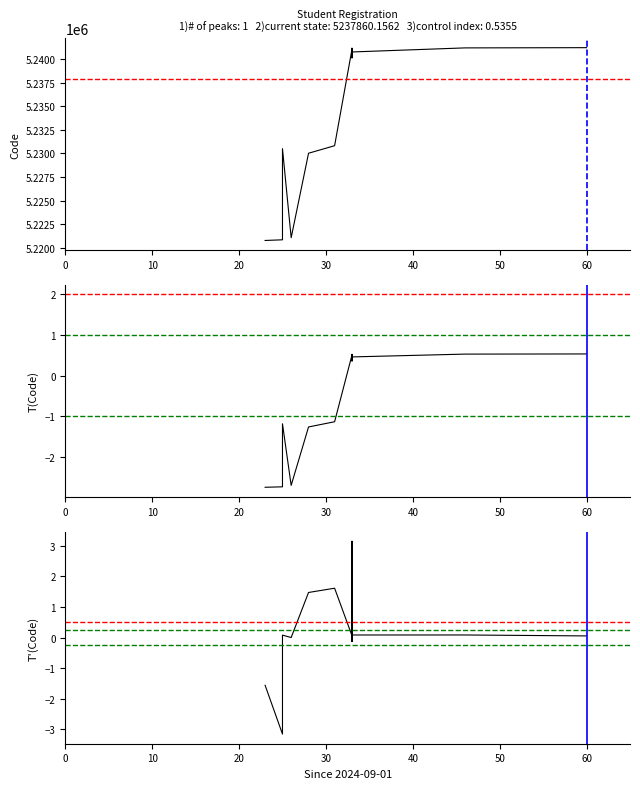

What is the difference between the second highest and minimum values in the T(Code) series?

3.3